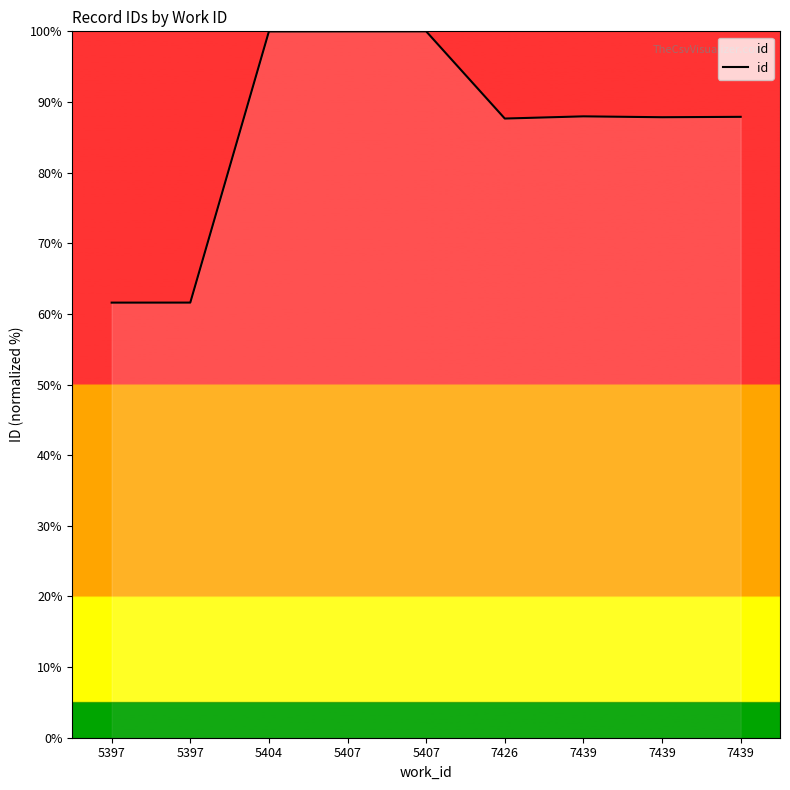

Which has a higher value, 7439 or 7439?

7439